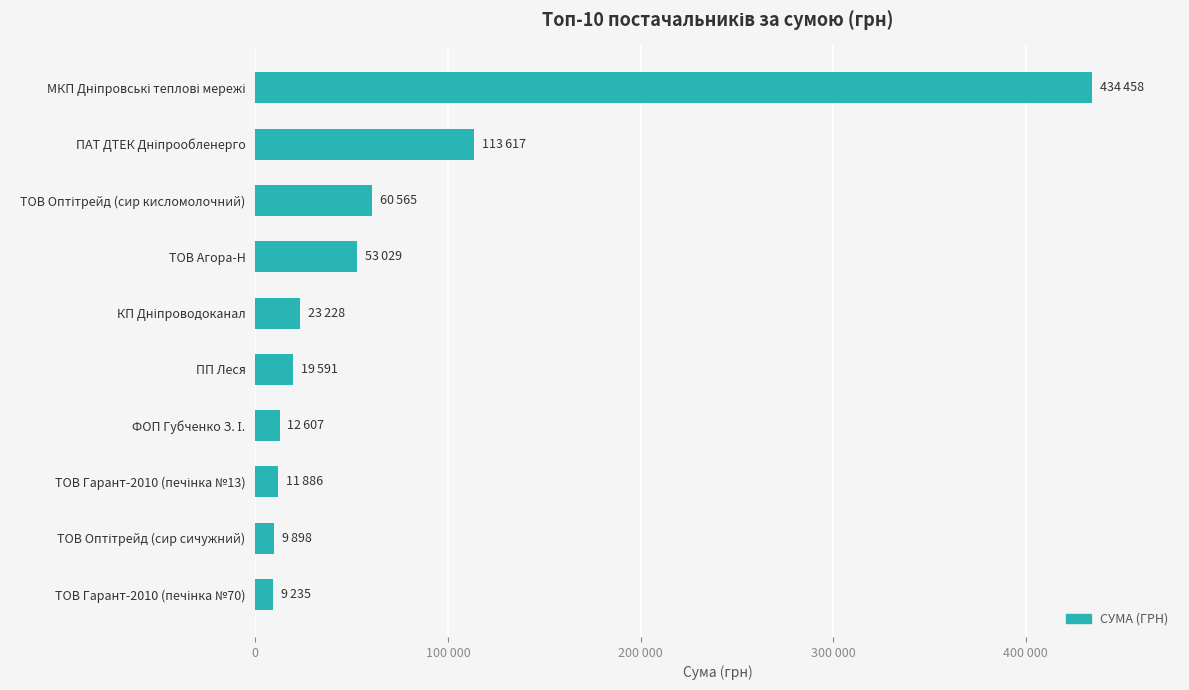

Does the chart contain any negative values?

No